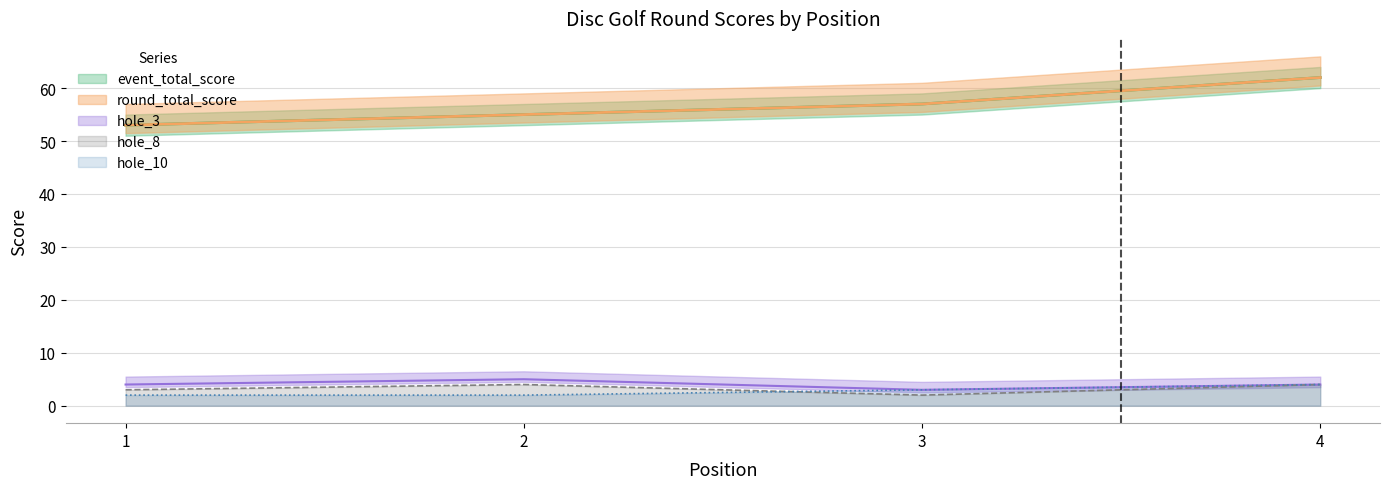

True or false: hole_3 and hole_8 intersect in this chart.

False